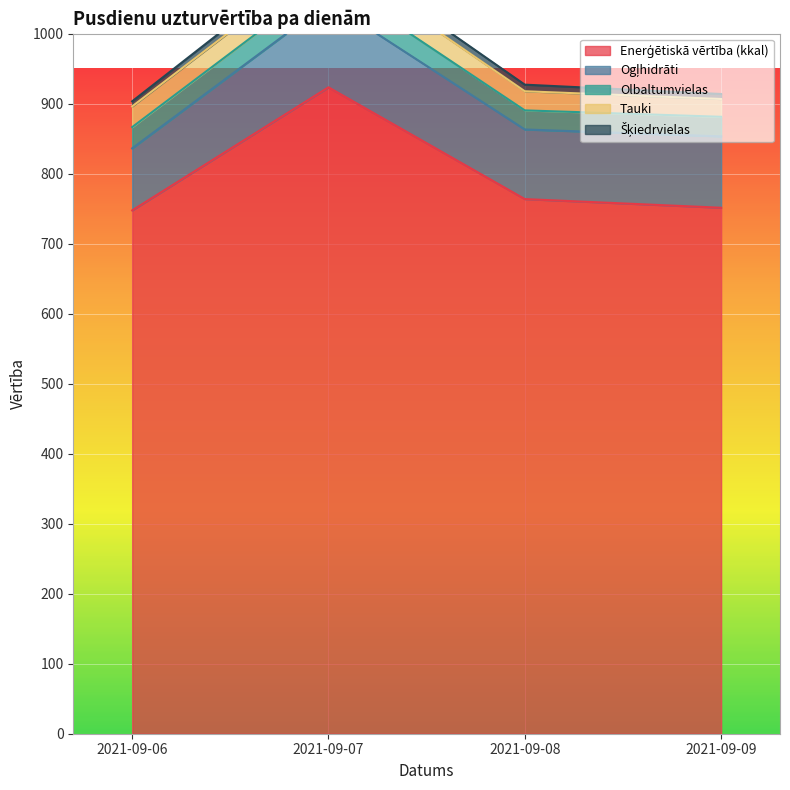

What is the highest value of the Šķiedrvielas series?

12.1